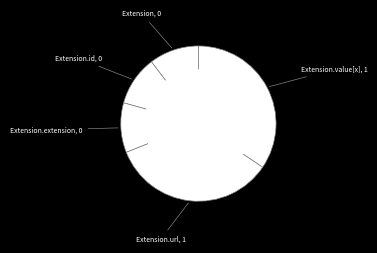

Which category has the biggest portion of the pie?

Extension.url